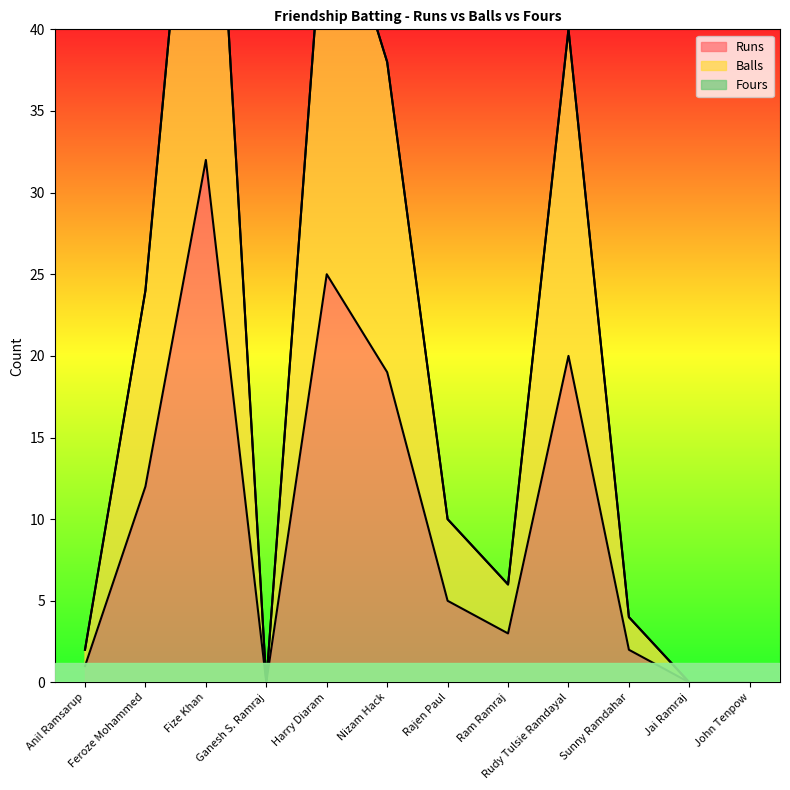

True or false: Balls and Runs cross at least once.

False